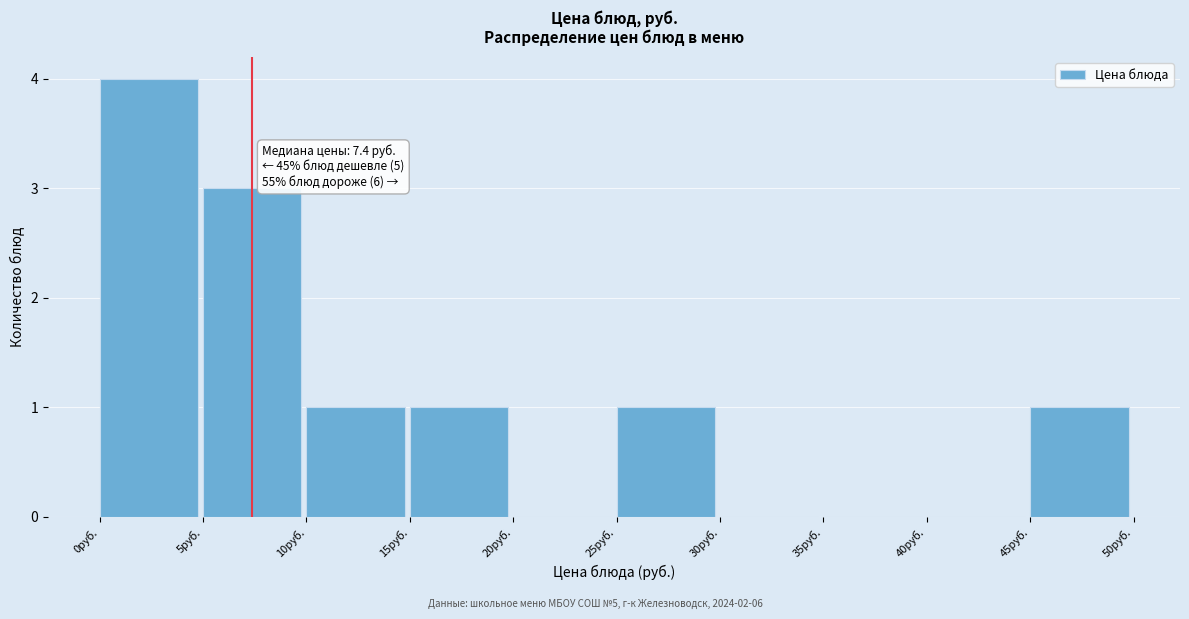

Over which range of the x-axis is the bar tallest?

0 to 5